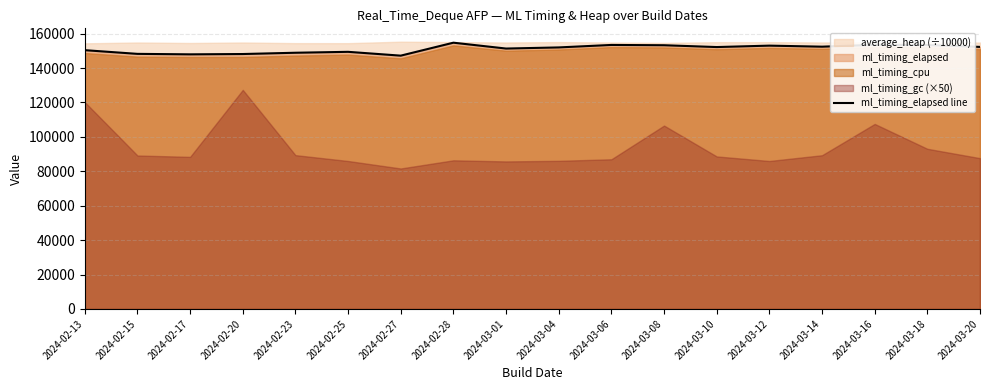

What is the difference between the values at 2024-03-20 and 2024-03-01?

954